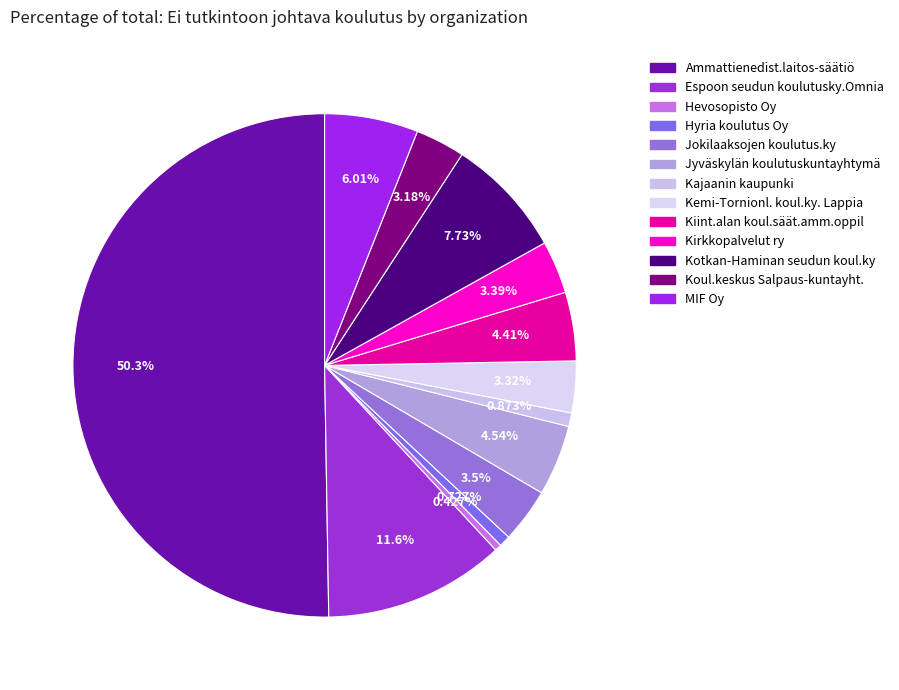

How many segments does this pie chart have?

13